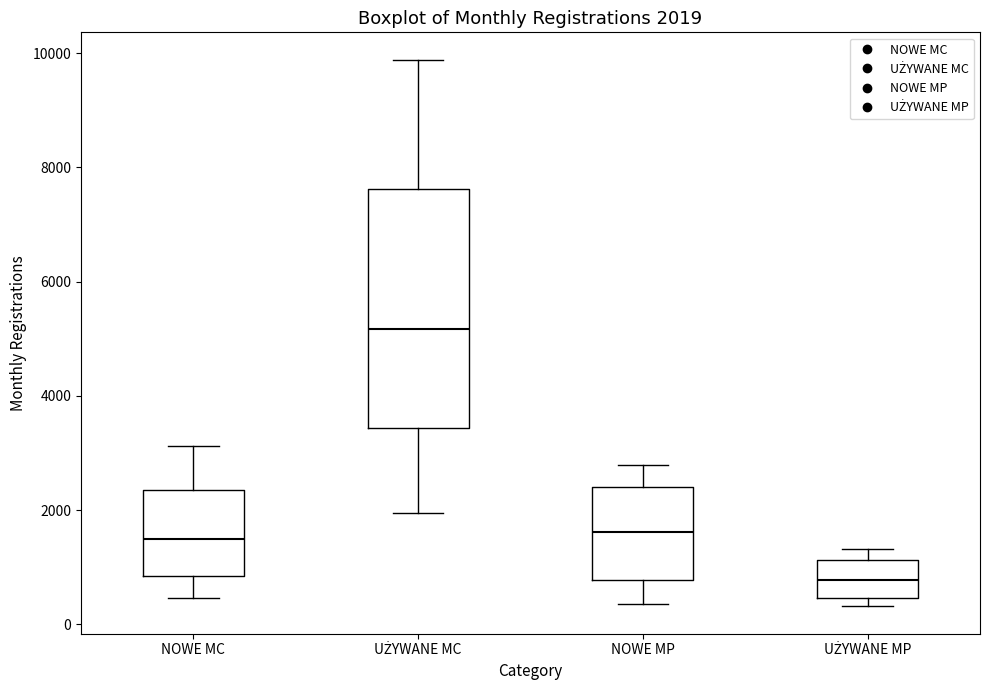

Which box is the tallest, from its lower edge to its upper edge?

UŻYWANE MC